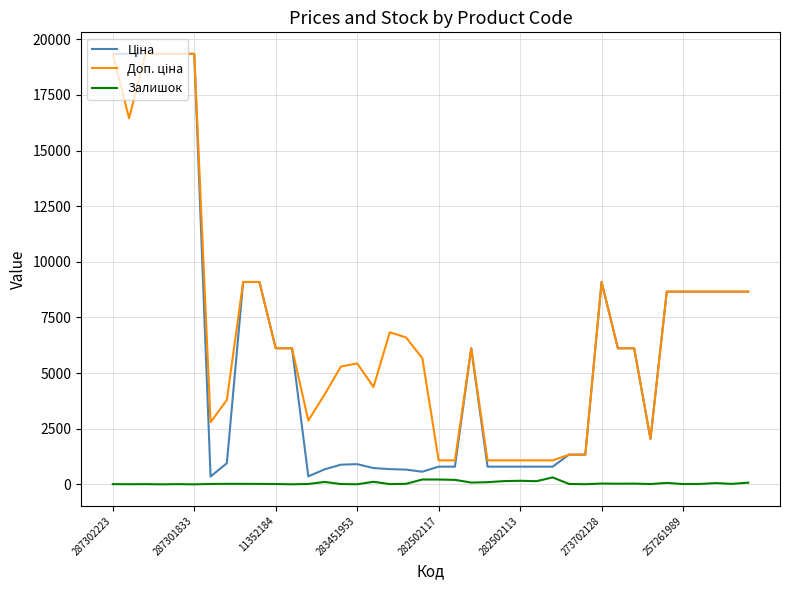

Is this an area chart (filled region under the line)?

No